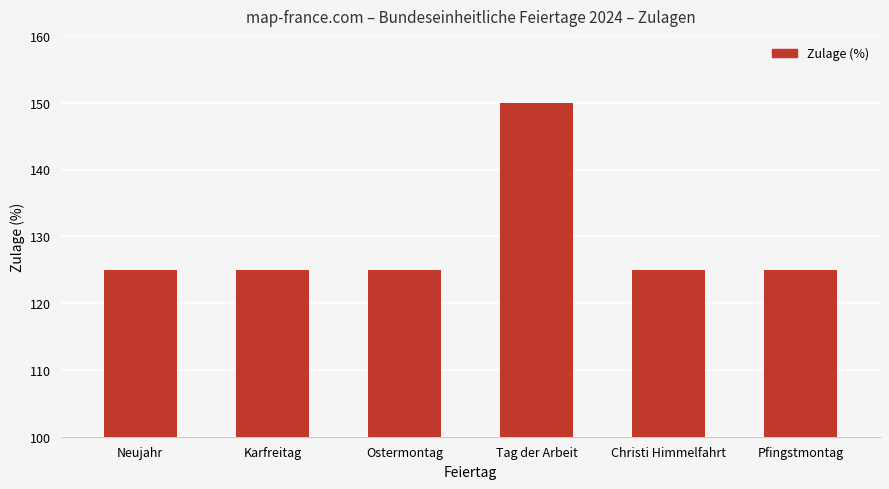

What is the smallest value displayed?

125